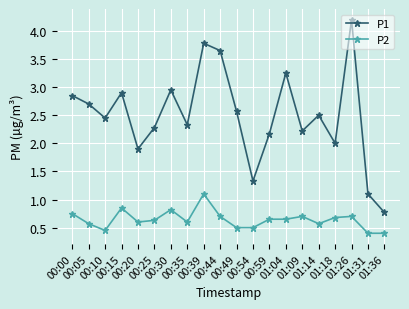

Which series changed the most between 00:10 and 01:36?

P1